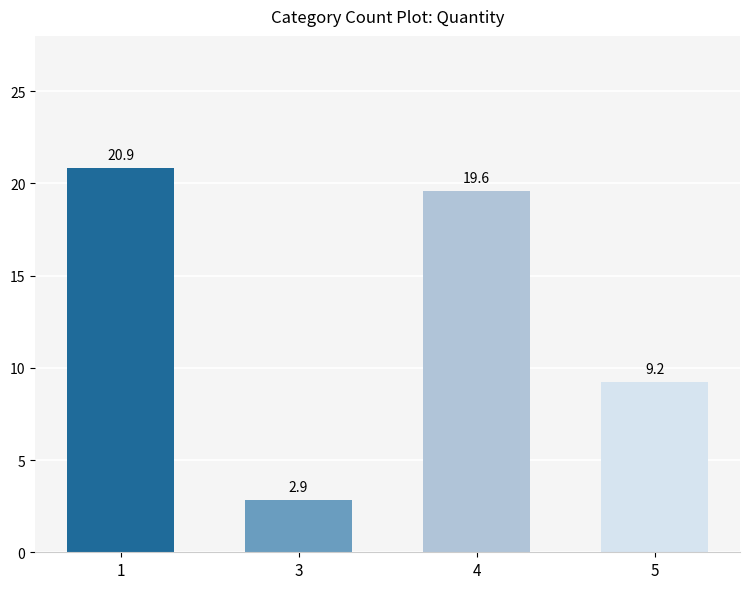

Does the chart contain any negative values?

No